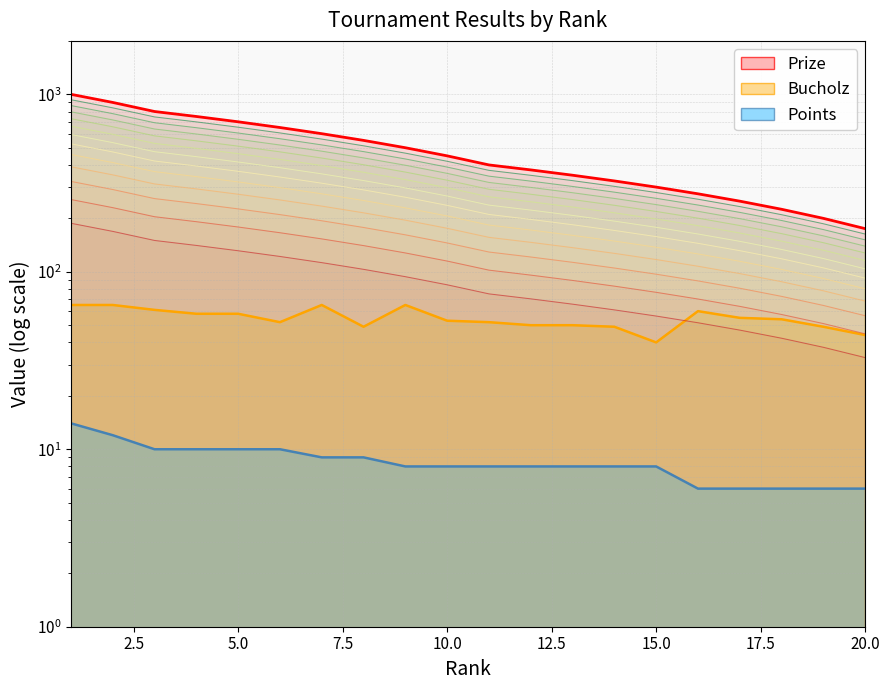

Is the value of Bucholz at 18 greater than the value of Prize at 9?

No